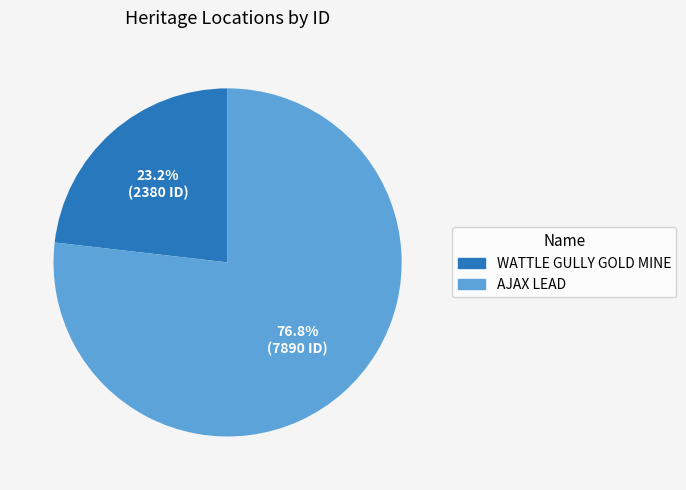

Rank the categories by value from lowest to highest.

WATTLE GULLY GOLD MINE, AJAX LEAD